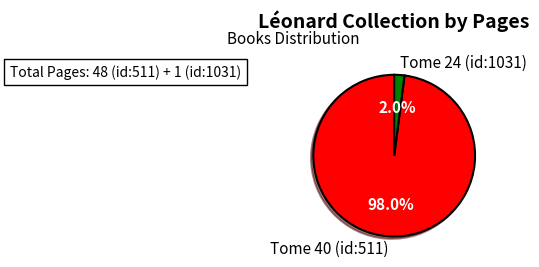

To the nearest percent, what percentage of the pie is Tome 24 (id:1031)?

2%